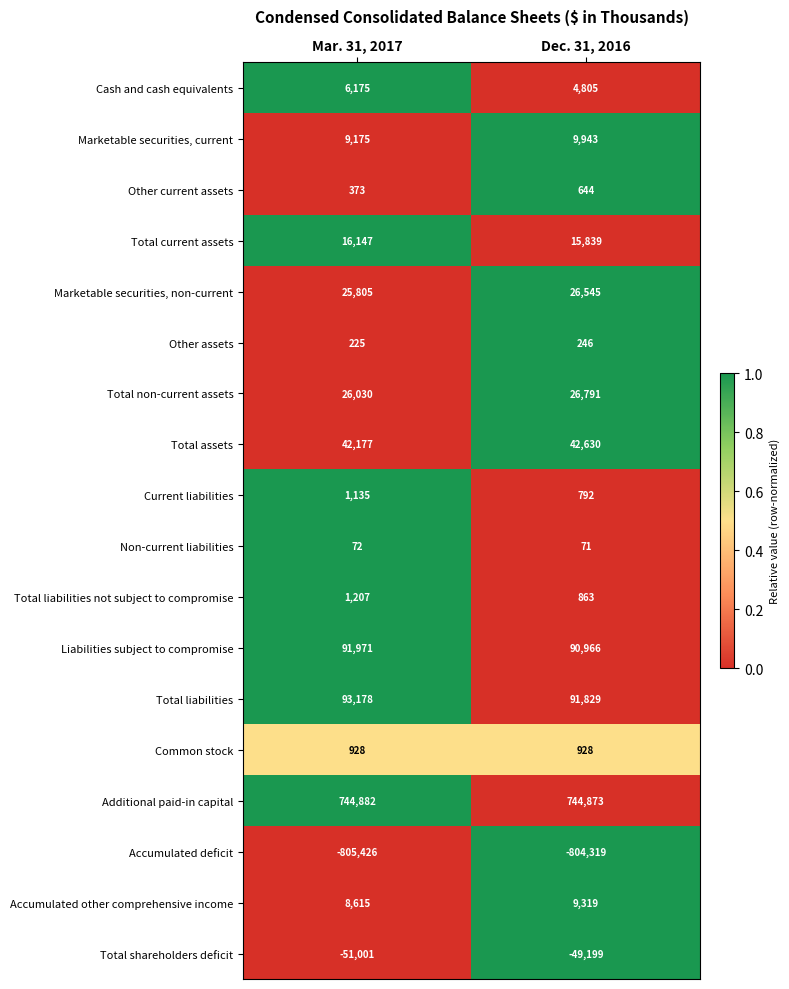

What is the sum of all Total current assets values?

31986